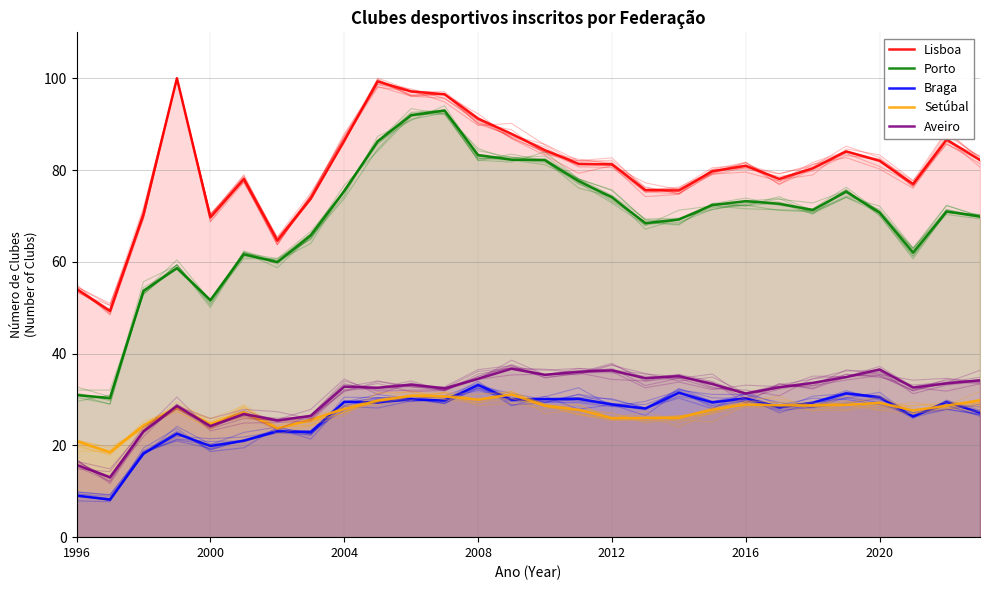

True or false: Setúbal and Lisboa cross at least once.

False